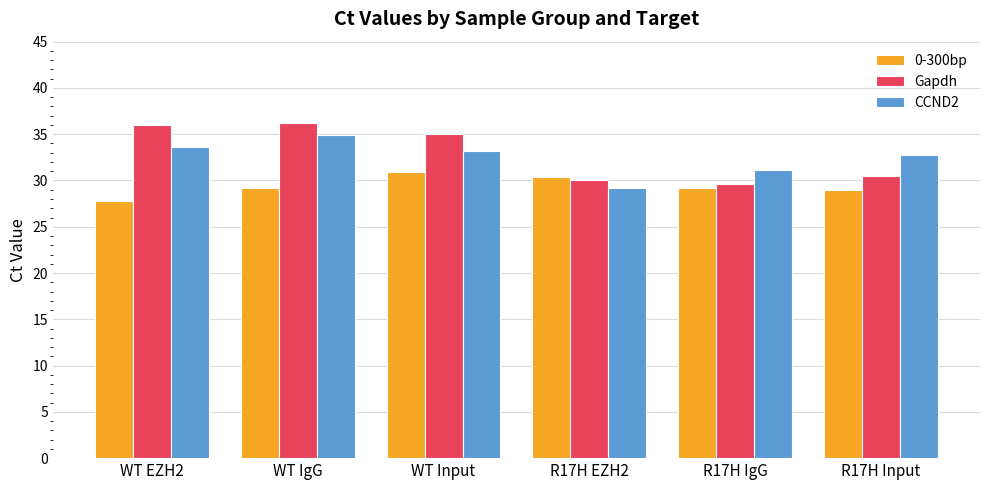

How many bars are there in total?

18